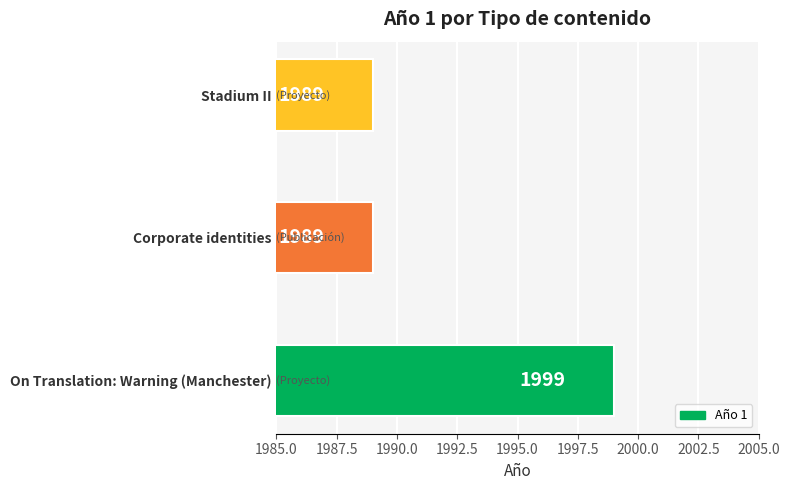

What is the maximum value shown in the chart?

1999